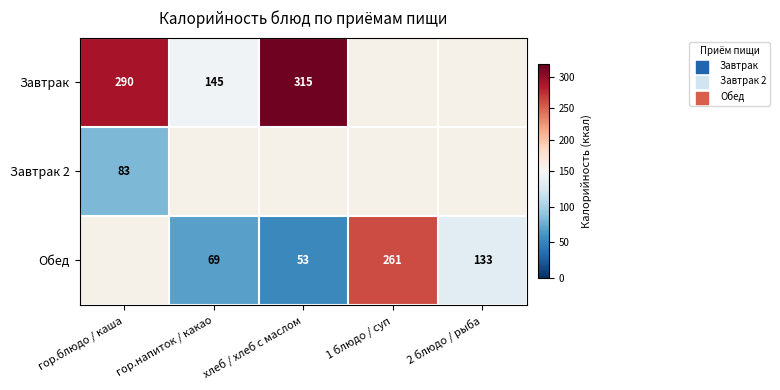

What is the difference between the highest and lowest values at гор.блюдо / каша?

207.0